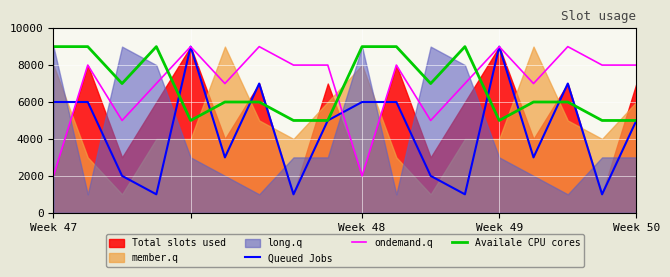

What is the lowest value of the ondemand.q series?

2000